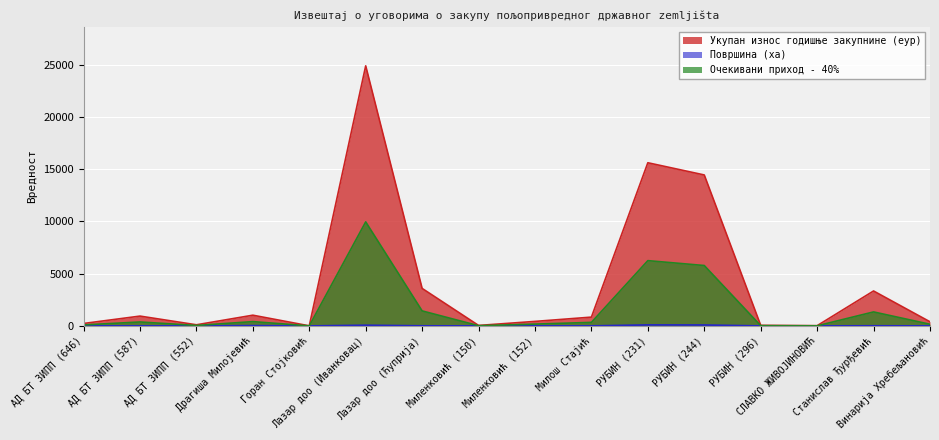

How many values in the Површина (ха) series are below 3?

7